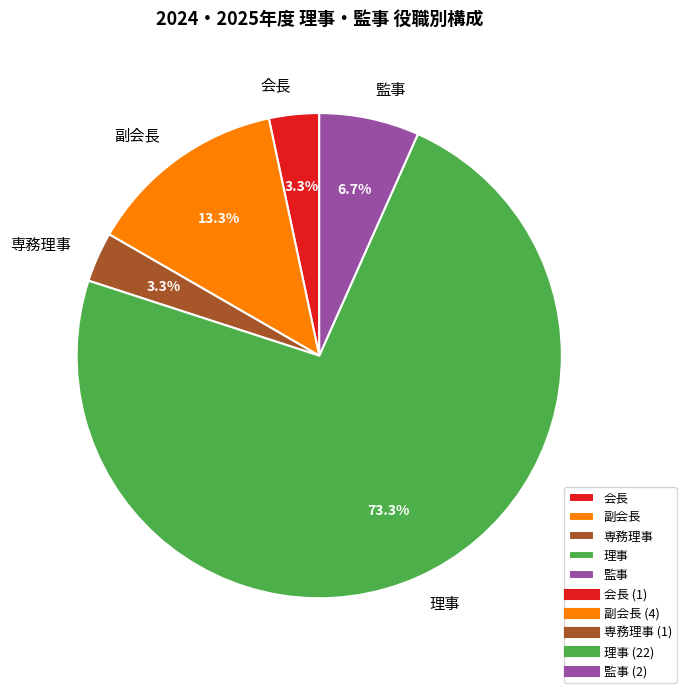

What is the largest slice in the pie chart?

理事